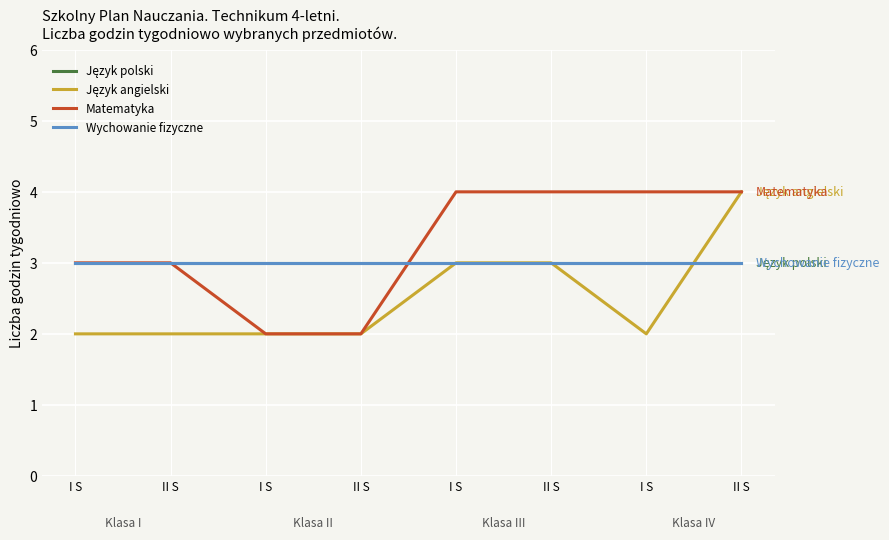

What is the average value of the Wychowanie fizyczne series?

3